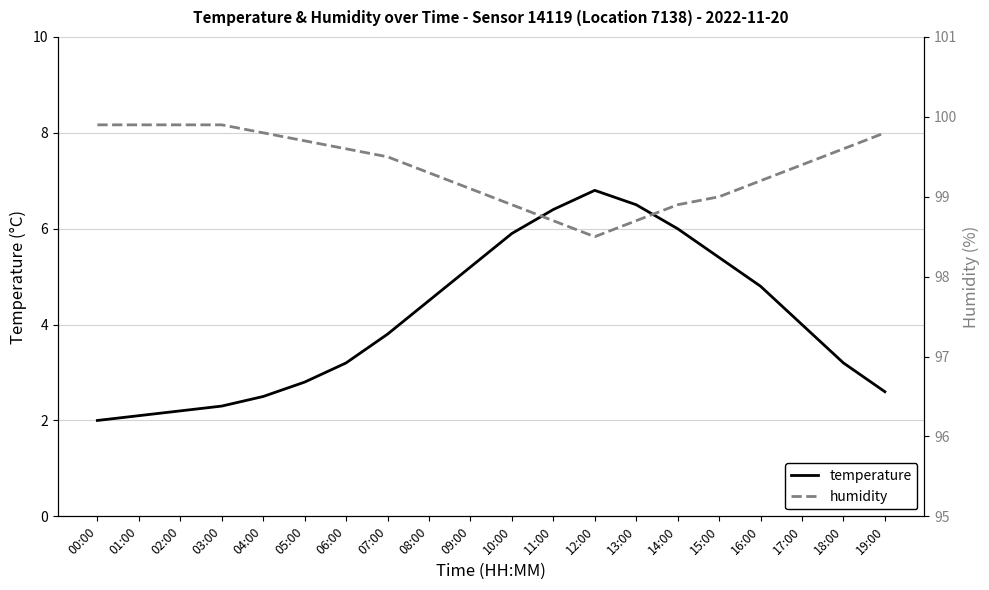

Does the chart have visible grid lines?

Yes